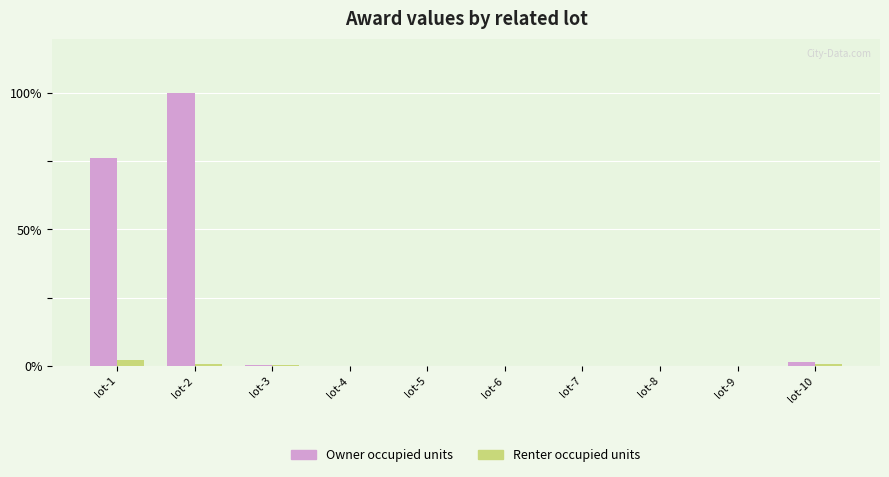

The Renter occupied units series shows 0.1 at lot-3. True or false?

True